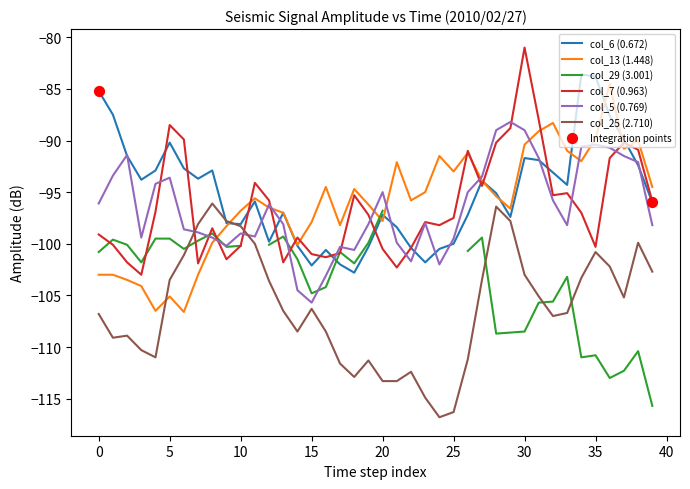

The value of col_6 (0.672) at 0 is -34.6. True or false?

False